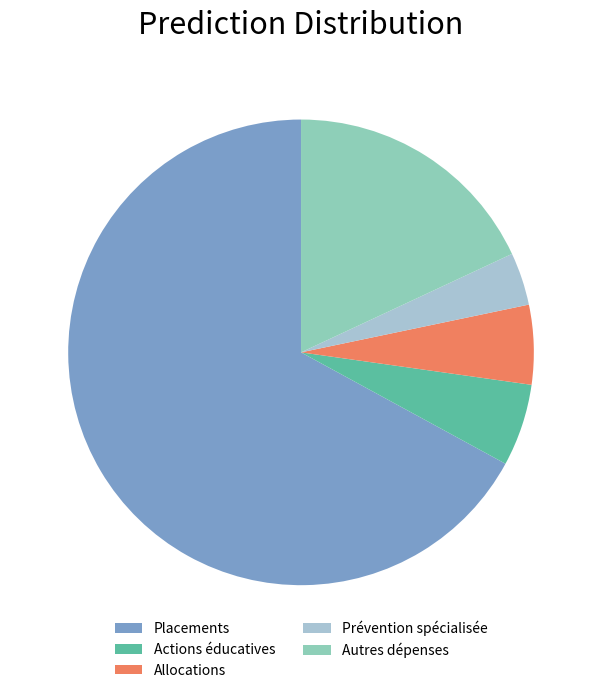

Does Placements represent more than half of the total?

Yes